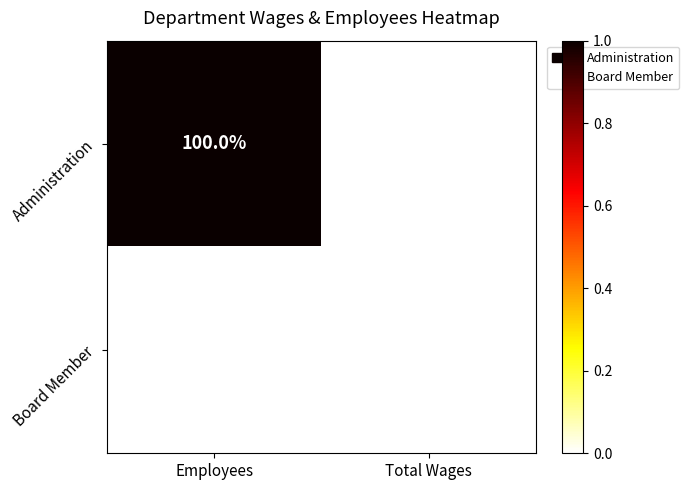

How many series are shown in this chart?

2